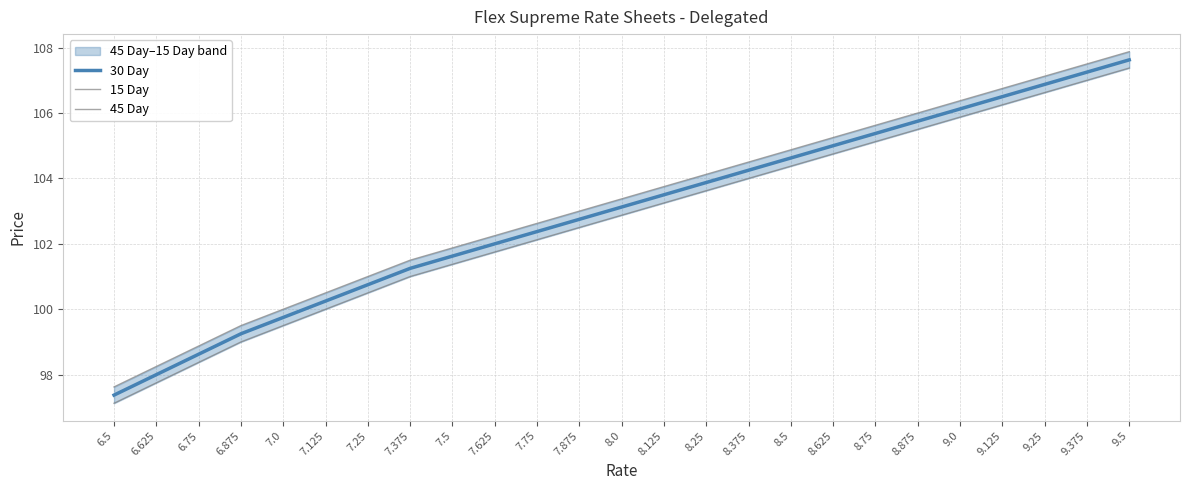

True or false: 15 Day and 45 Day intersect in this chart.

False